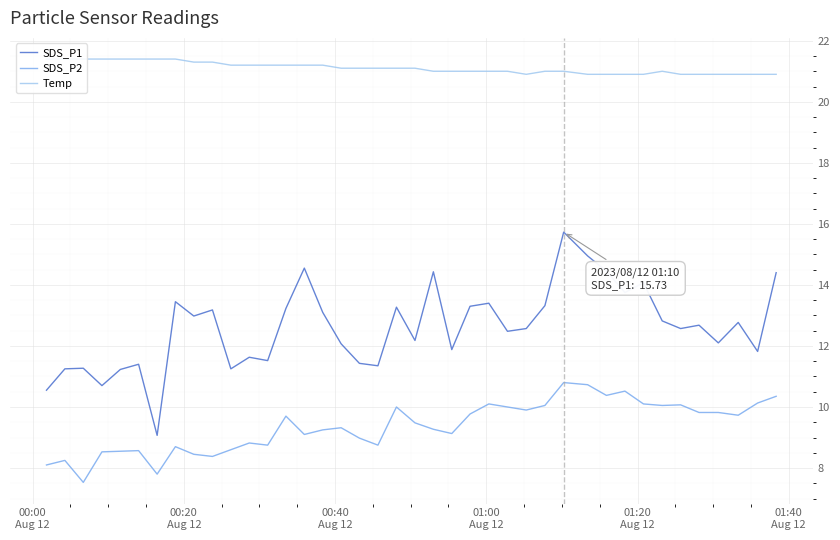

Which series has the largest range (max minus min)?

SDS_P1